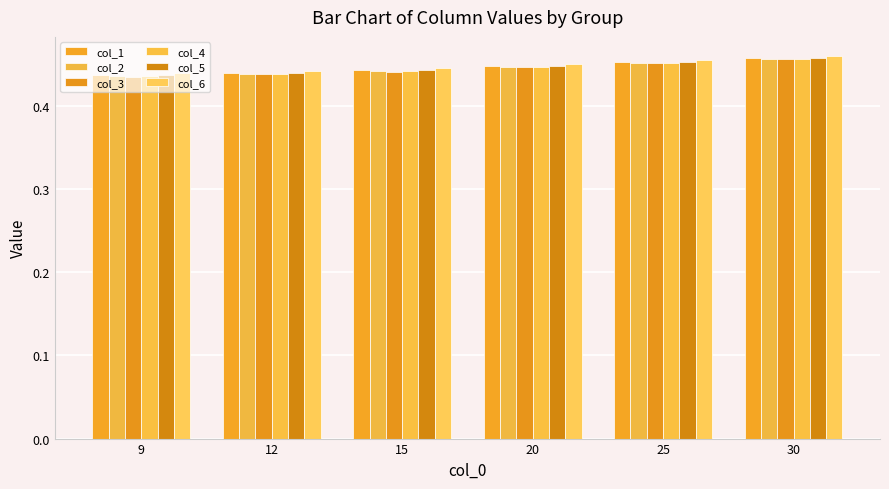

Which series has the widest spread of values?

col_1